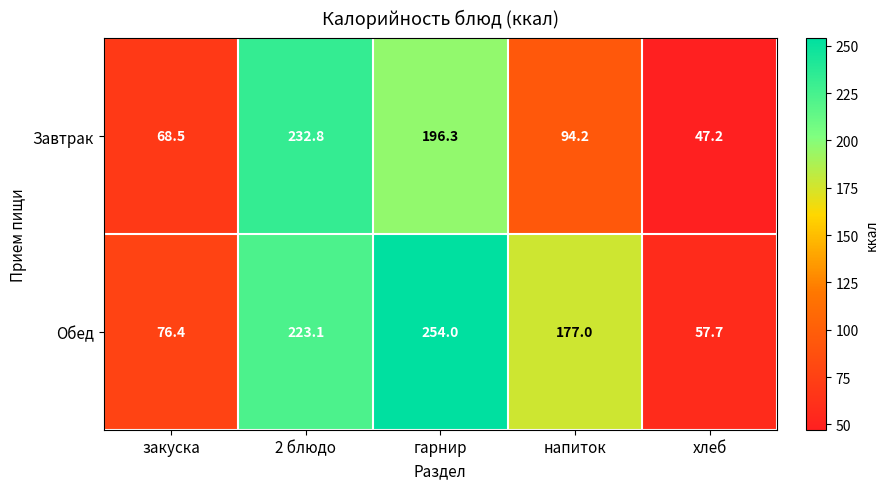

What is the difference between the Завтрак values at напиток and хлеб?

47.0